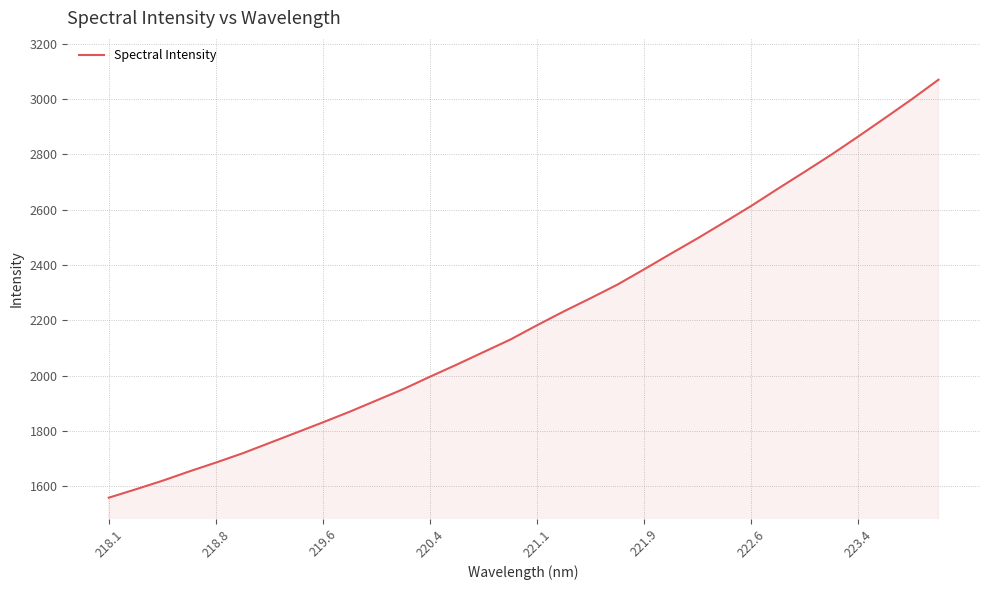

How many lines are shown in the chart?

1